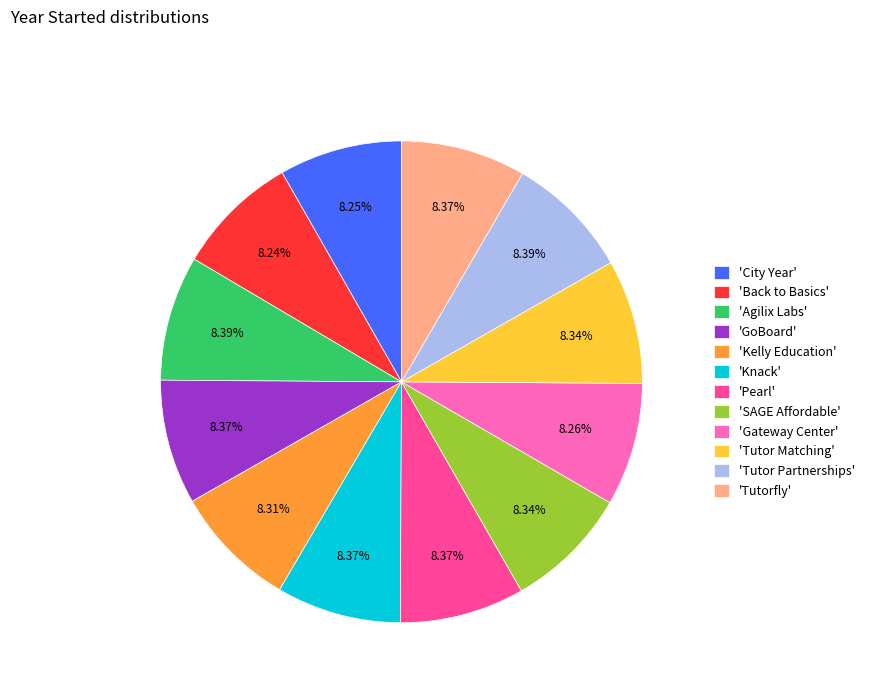

Does any single category account for the majority?

No